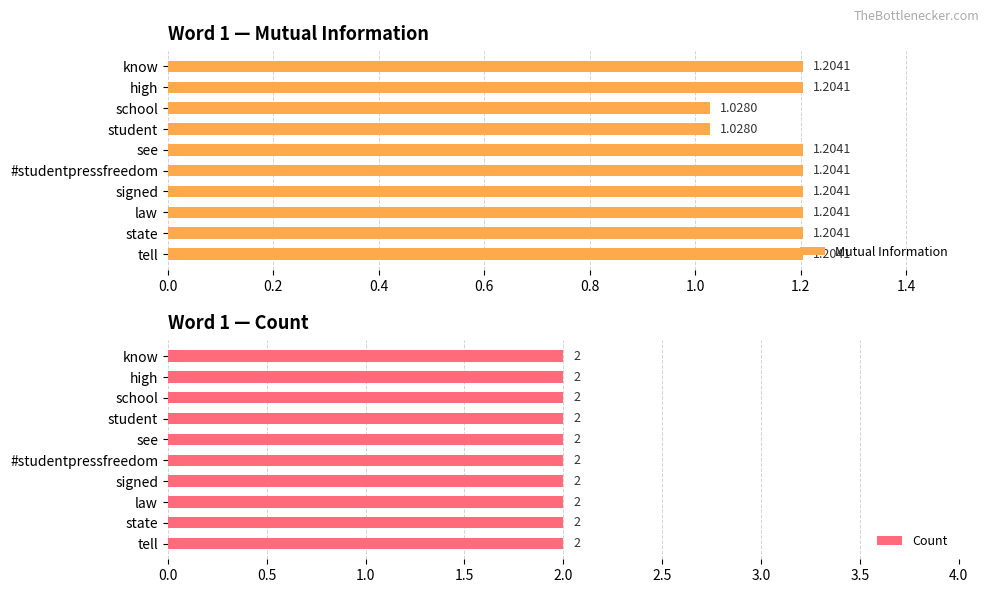

What is the difference between the second highest and minimum values in the Mutual Information series?

0.2